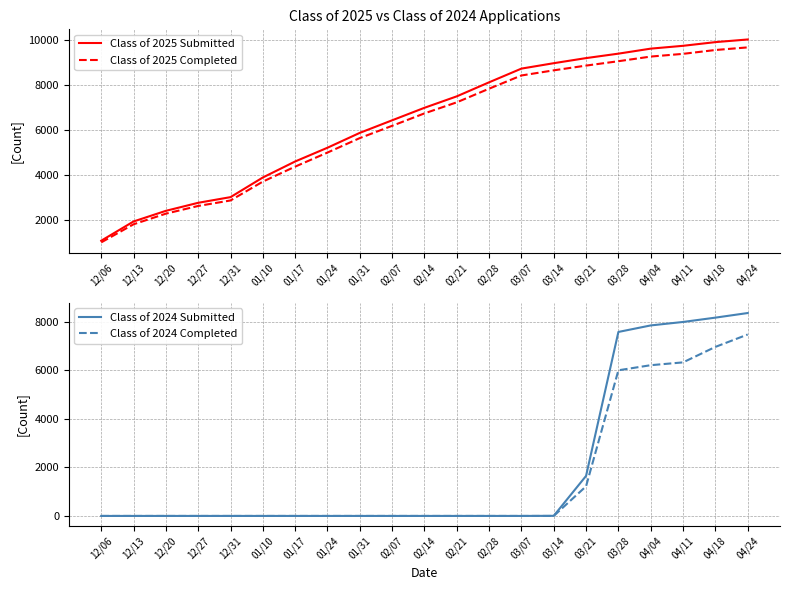

Reading right to left, transcribe all the data shown in this chart.

Class of 2025 Submitted: 04/24=10029	04/18=9911	04/11=9747	04/04=9621	03/28=9398	03/21=9200	03/14=8973	03/07=8732	02/28=8122	02/21=7497	02/14=6987	02/07=6430	01/31=5871	01/24=5209	01/17=4597	01/10=3884	12/31=3009	12/27=2757	12/20=2399	12/13=1925	12/06=1069
Class of 2025 Completed: 04/24=9677	04/18=9560	04/11=9389	04/04=9268	03/28=9061	03/21=8866	03/14=8655	03/07=8426	02/28=7838	02/21=7231	02/14=6738	02/07=6185	01/31=5639	01/24=4994	01/17=4368	01/10=3701	12/31=2861	12/27=2616	12/20=2273	12/13=1800	12/06=994
Class of 2024 Submitted: 04/24=8367	04/18=8177	04/11=7999	04/04=7856	03/28=7587	03/21=1651	03/14=5	03/07=0	02/28=0	02/21=0	02/14=0	02/07=0	01/31=0	01/24=0	01/17=0	01/10=0	12/31=0	12/27=0	12/20=0	12/13=0	12/06=0
Class of 2024 Completed: 04/24=7481	04/18=6970	04/11=6332	04/04=6216	03/28=6006	03/21=1222	03/14=0	03/07=0	02/28=0	02/21=0	02/14=0	02/07=0	01/31=0	01/24=0	01/17=0	01/10=0	12/31=0	12/27=0	12/20=0	12/13=0	12/06=0